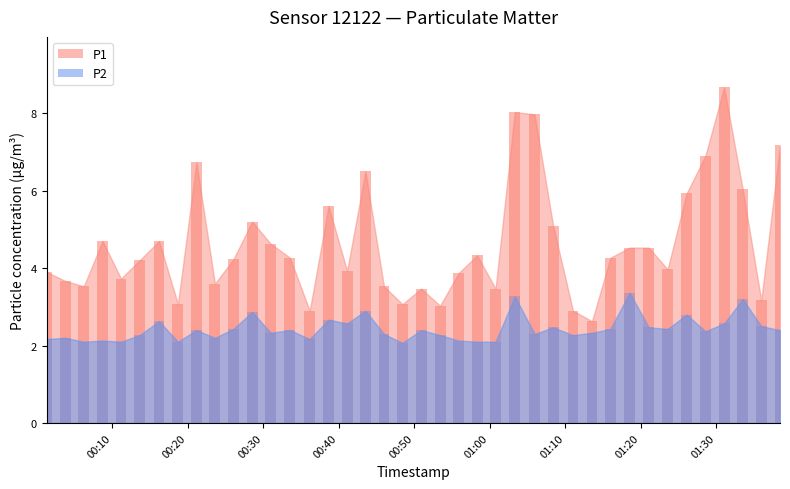

Which series has the widest spread of values?

P1